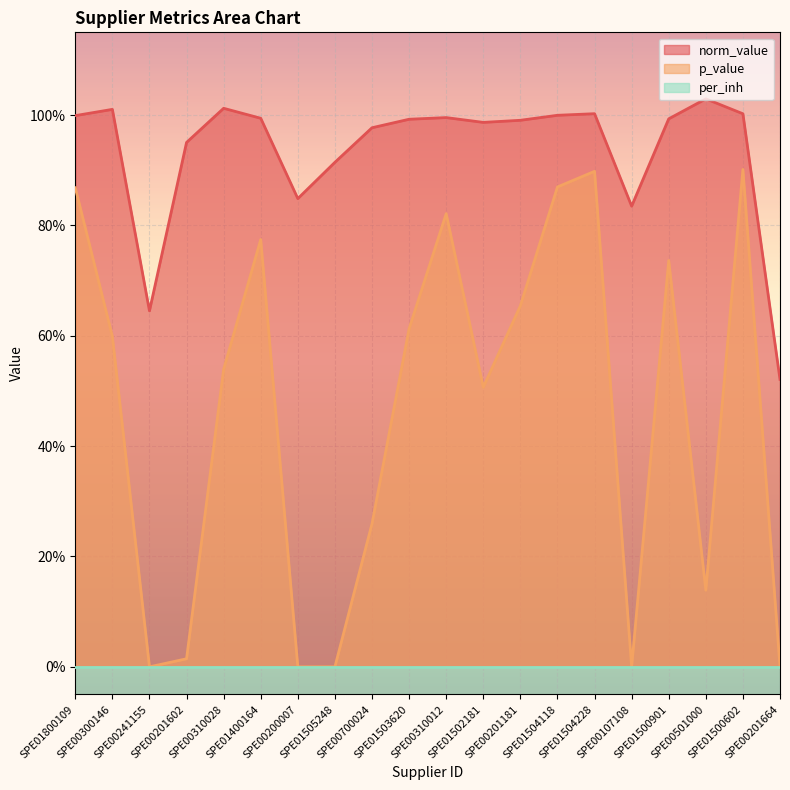

What is the highest value of the norm_value series?

1.0